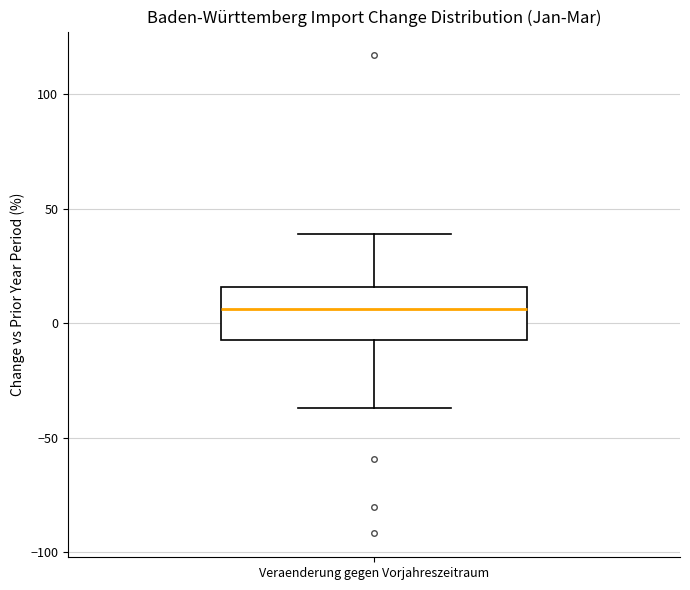

Read this box plot against the y-axis: the position of the median line, the range covered by the box, and the ends of both whiskers. The values are not printed on the chart, so give them approximately, as read against the axis.

median 5, box -5 to 15, whiskers -35 to 40